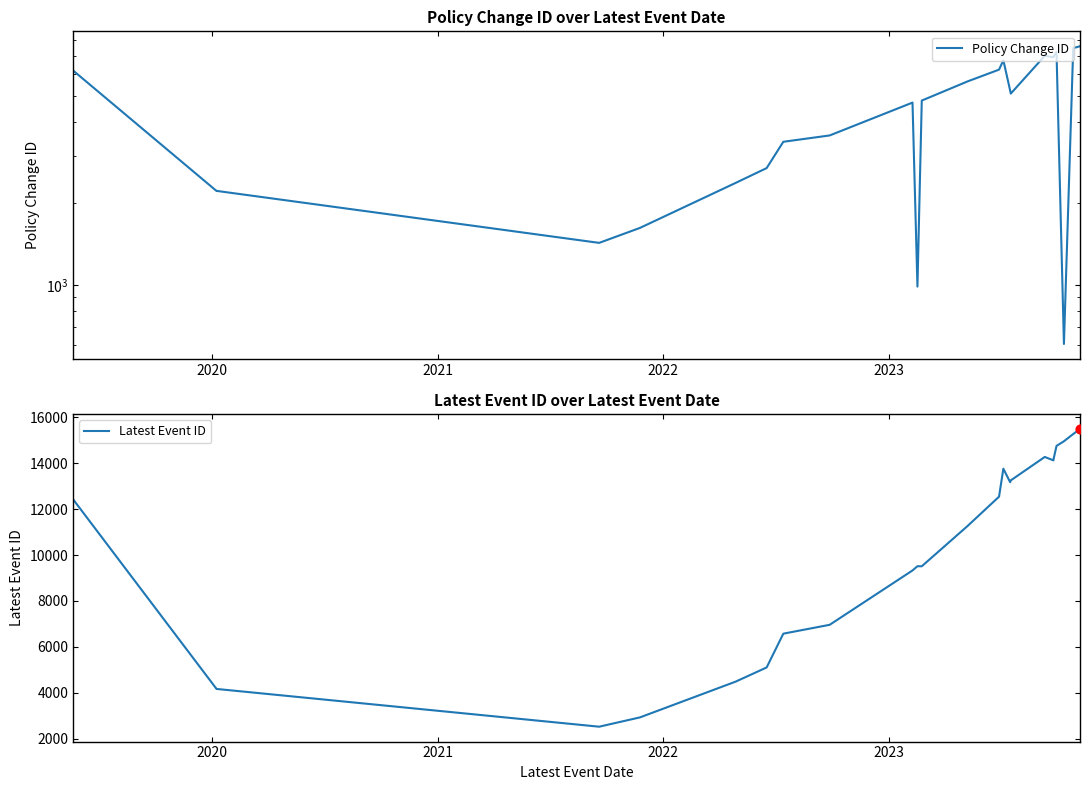

Which series reaches the maximum Y coordinate?

Latest Event ID